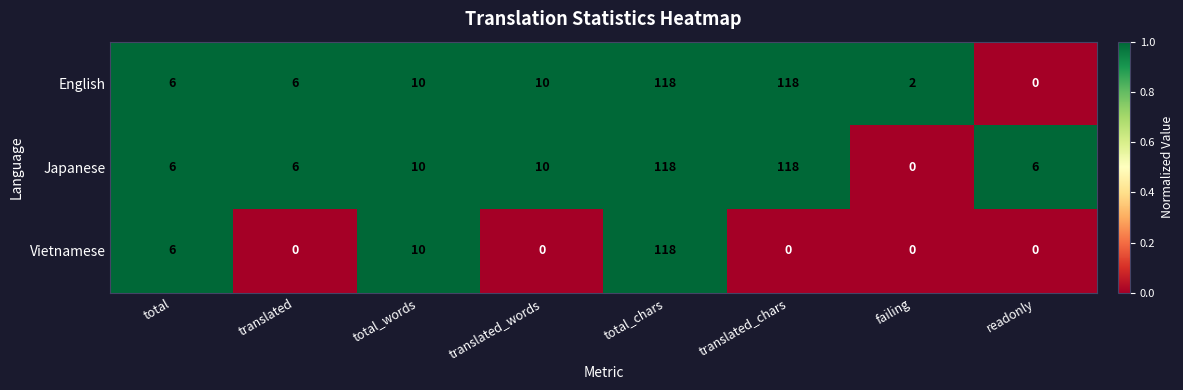

Which series has the largest total across all categories?

Japanese